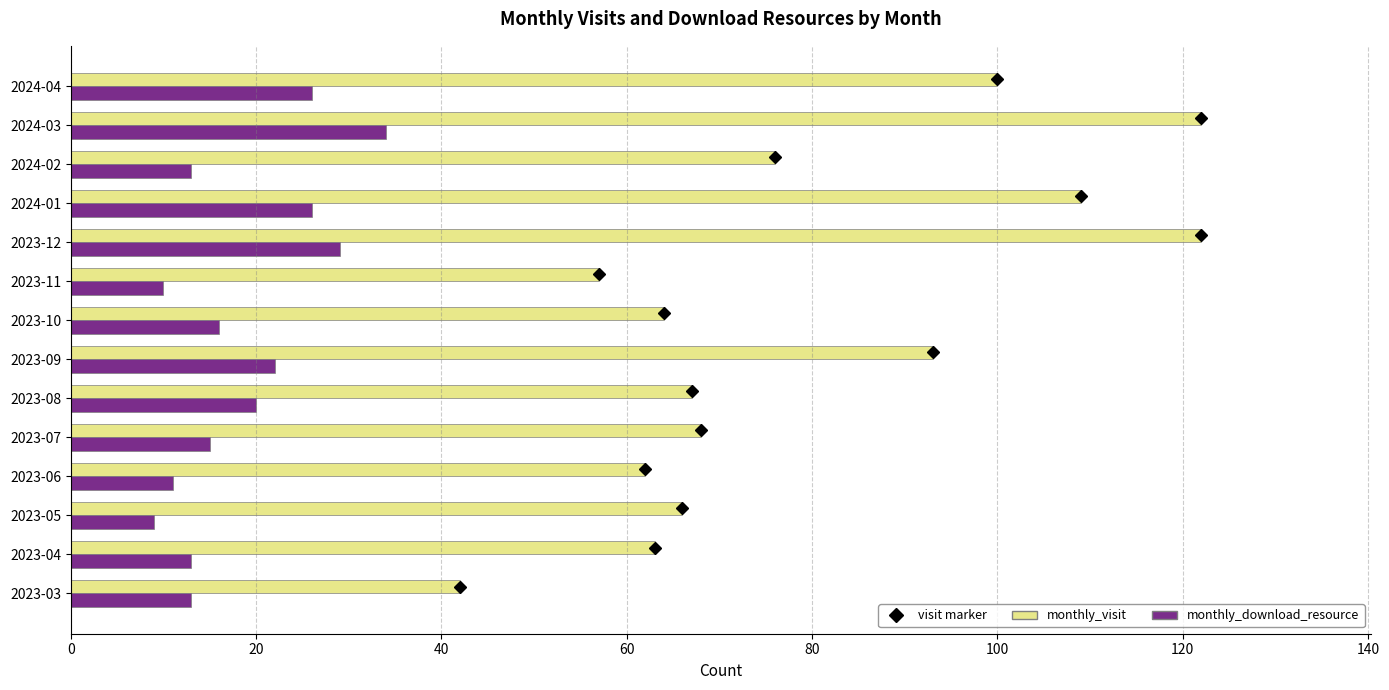

What is the total value across all series at 2024-04?

126